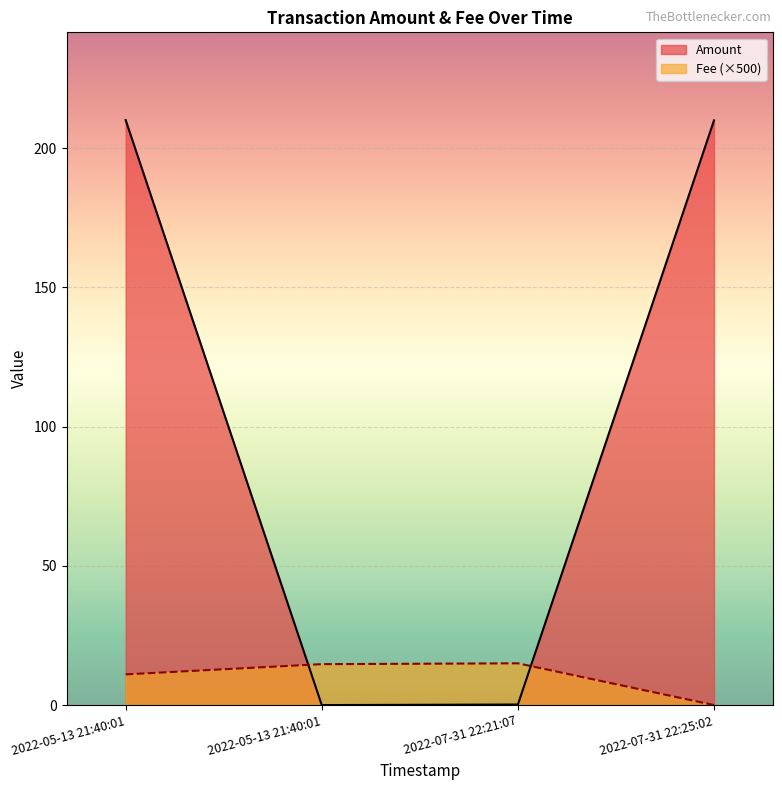

What is the difference between the second highest and minimum values in the Amount series?

210.0